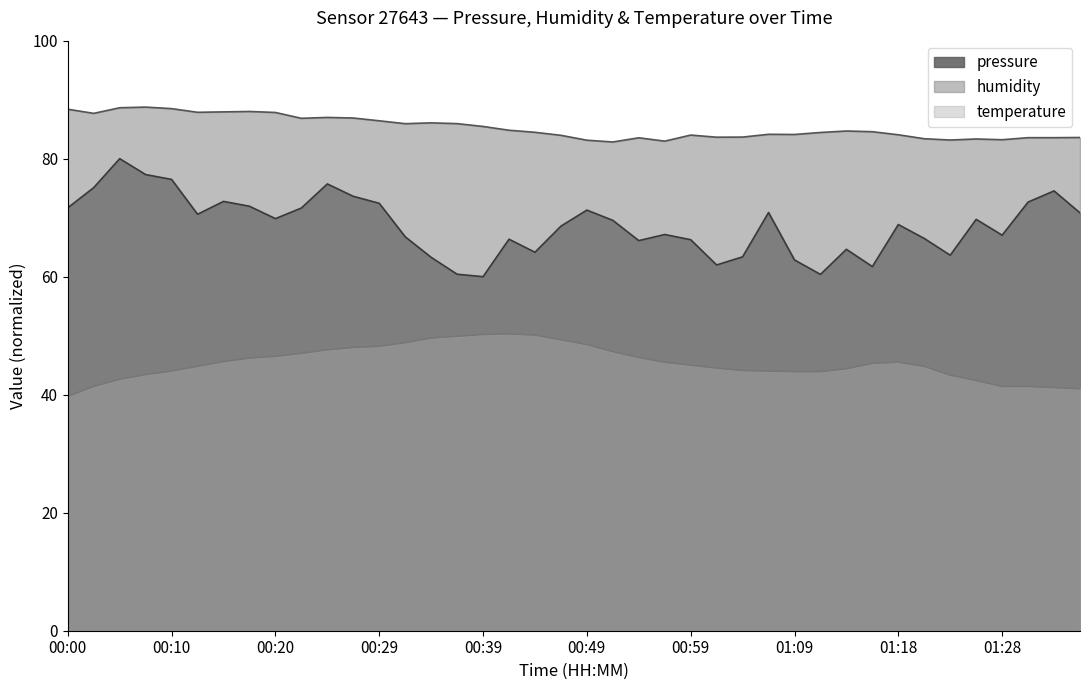

How many lines are shown in the chart?

3